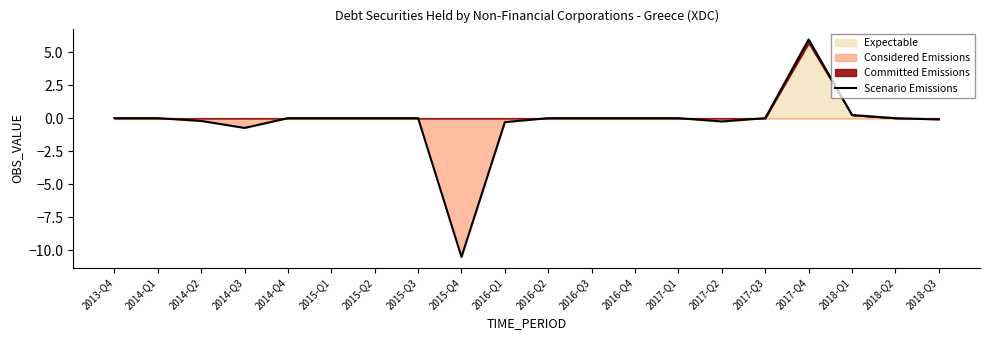

What is the smallest value displayed?

-10.5